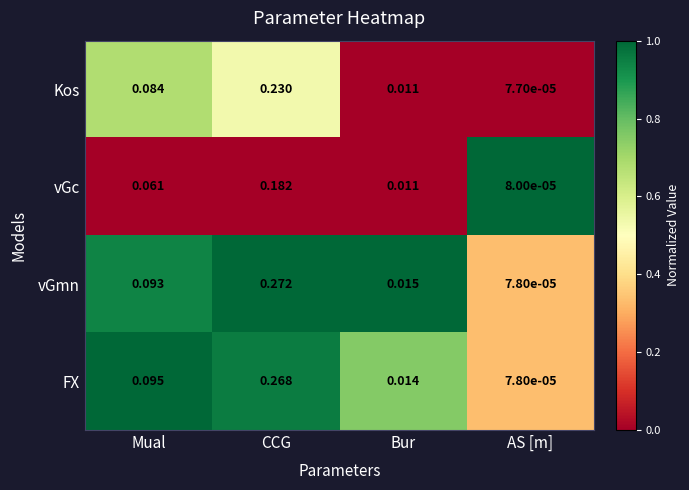

Which series changed the most between Bur and AS [m]?

vGmn